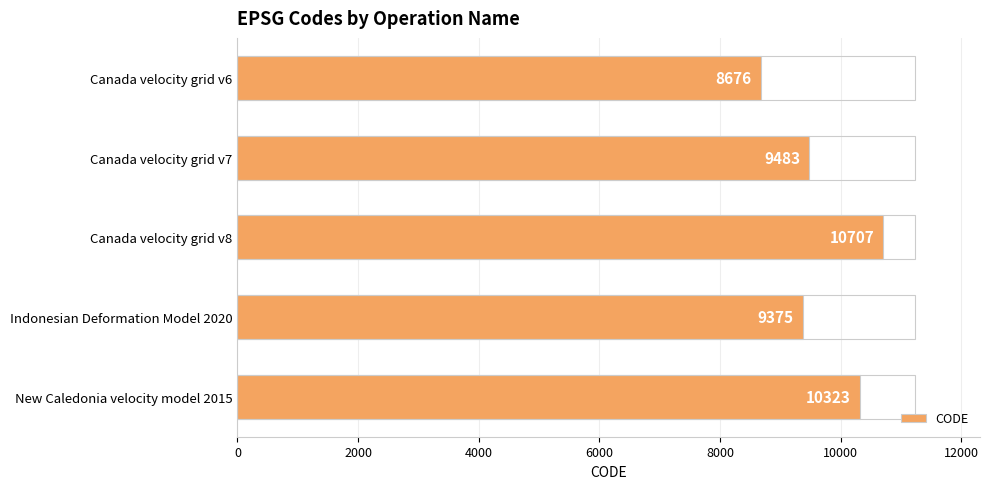

How many data points does each series have?

5